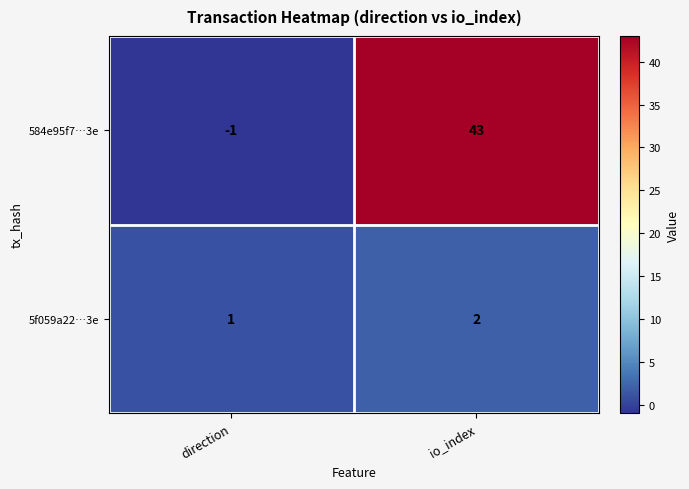

What is the sum of the 584e95f7…3e values at direction and io_index?

42